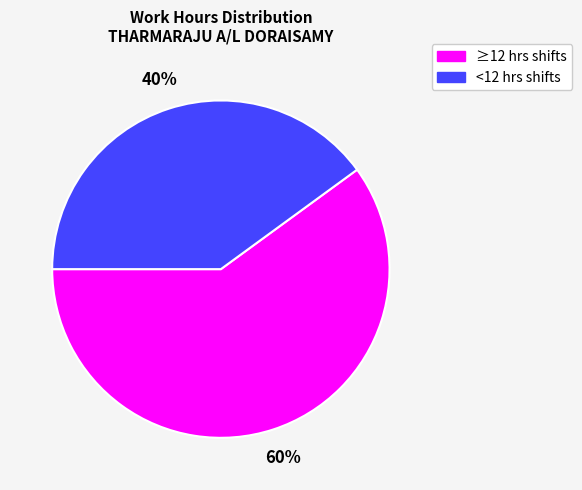

To the nearest percent, what is the difference between the largest and smallest slice percentages?

20%